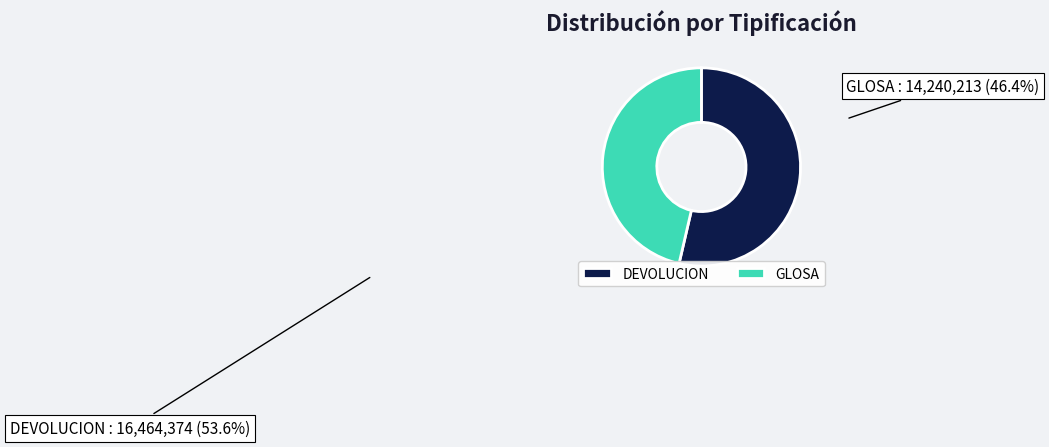

Which slice is the largest?

DEVOLUCION